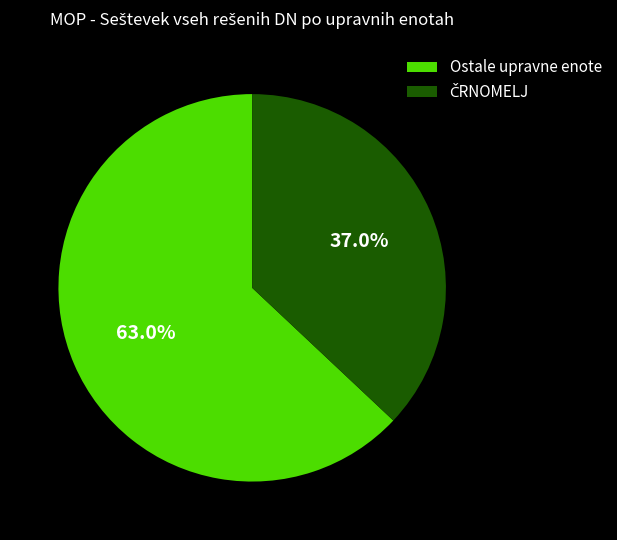

How much of the chart is everything except Ostale upravne enote?

37.0%